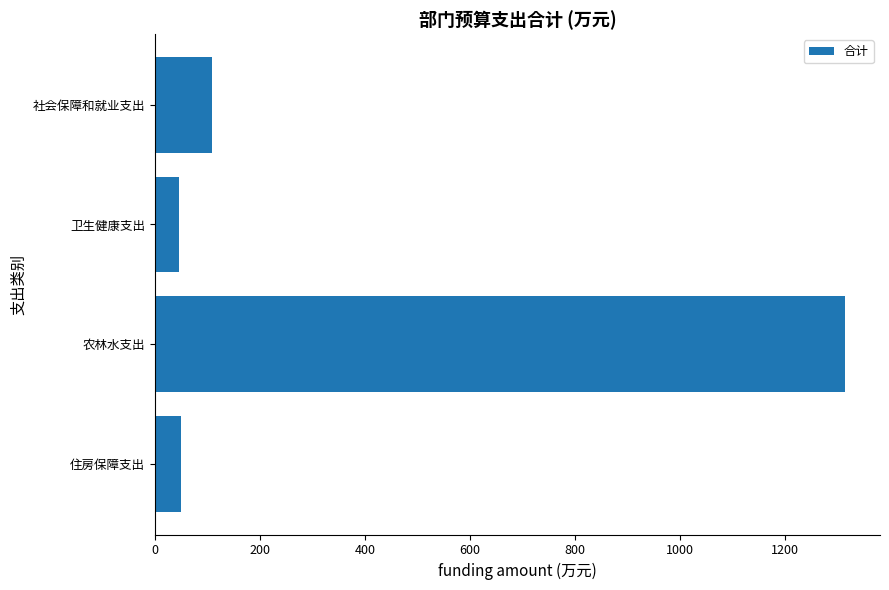

How many series are shown in this chart?

1